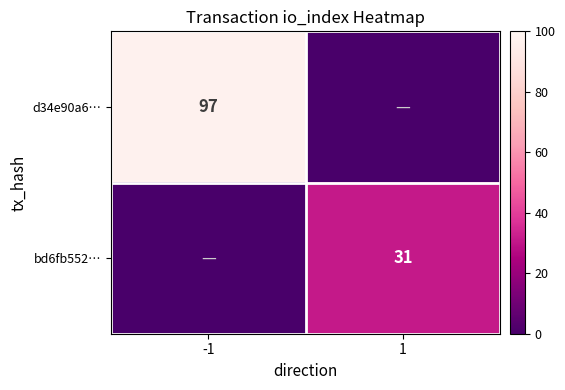

Is the value of bd6fb552… at 1 greater than the value of d34e90a6… at -1?

No